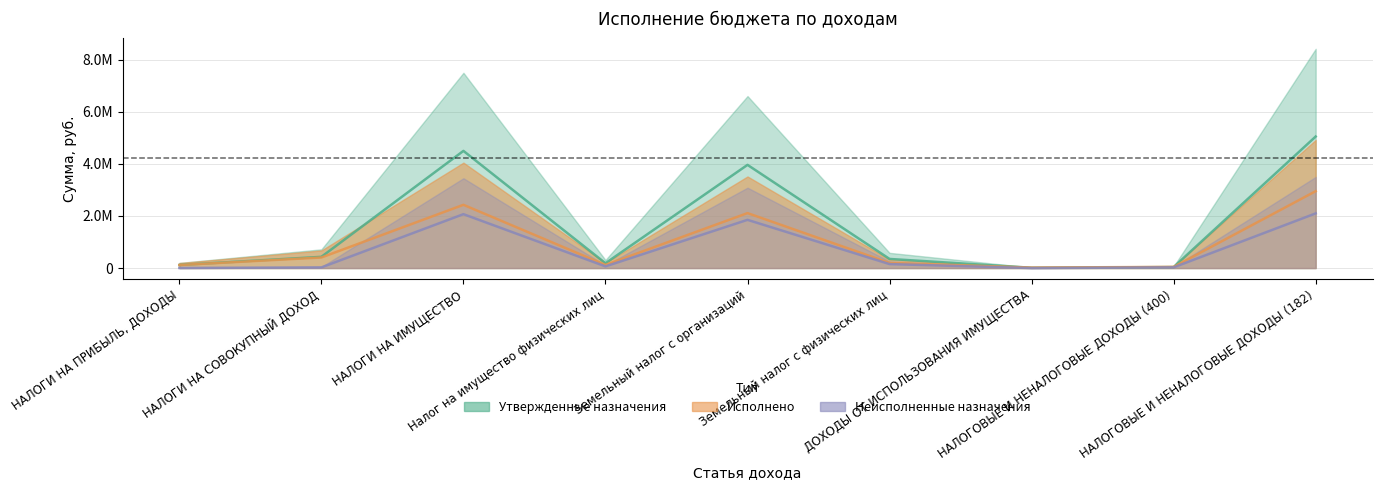

What are all the series names shown in the legend?

Утвержденные назначения, Исполнено, Неисполненные назначения